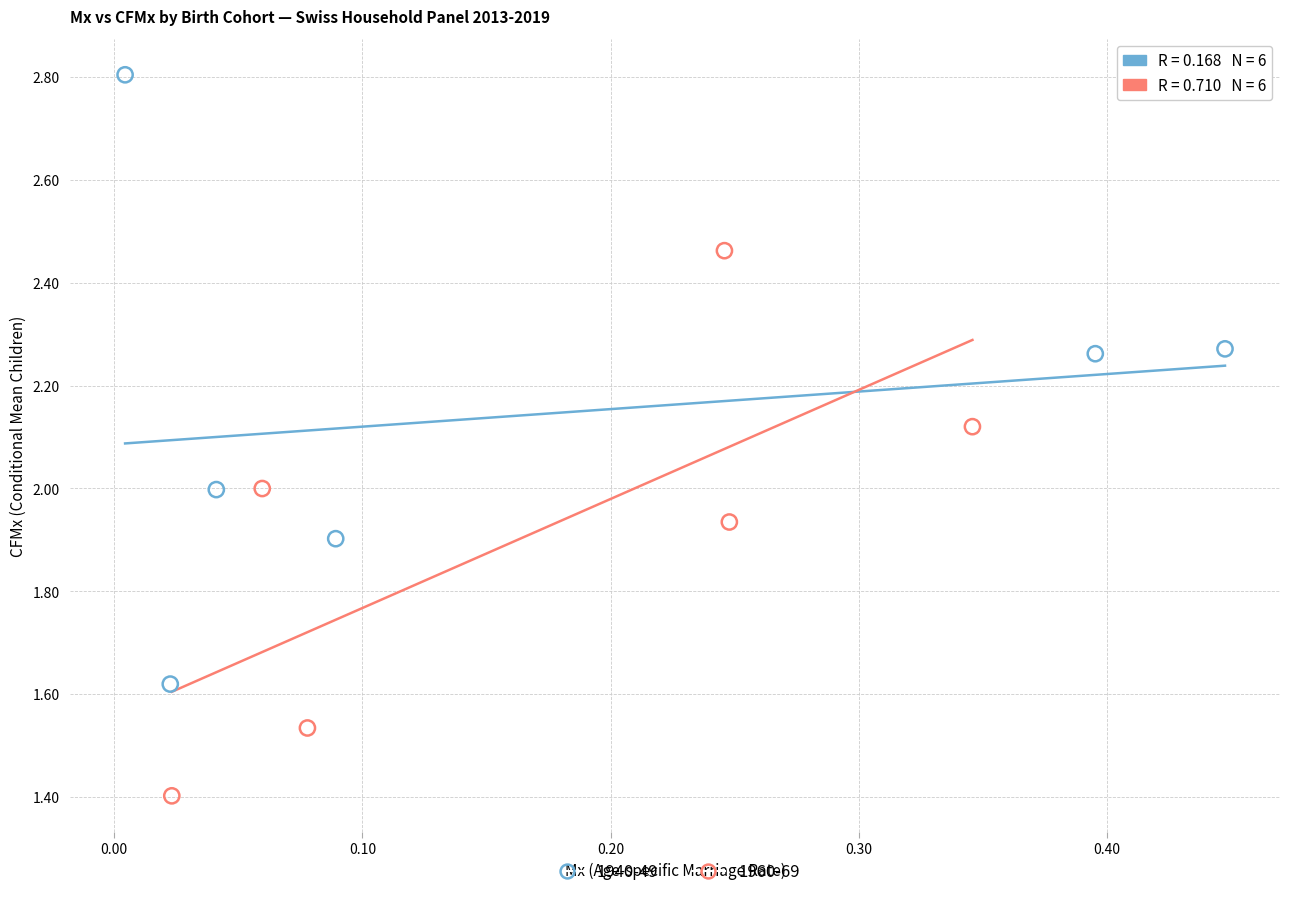

What are all the series names shown in the legend?

1940-49, 1960-69